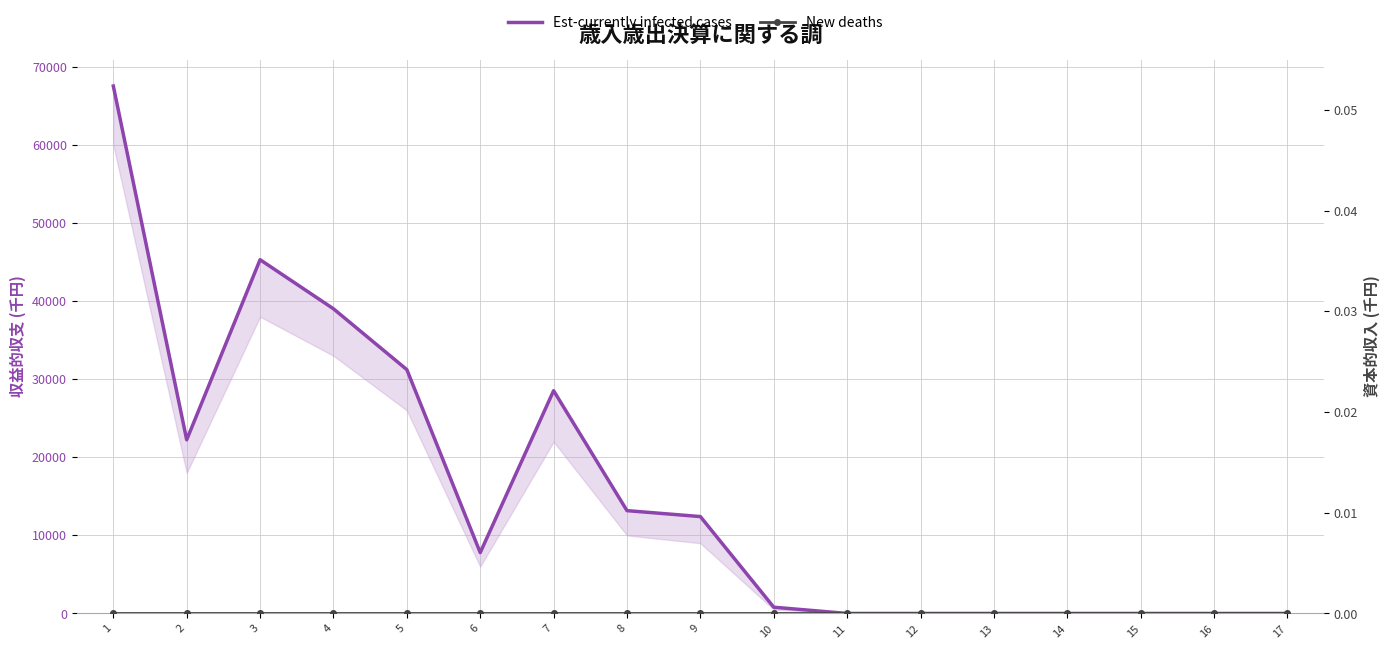

What is the difference between the highest and lowest values at 8?

13166